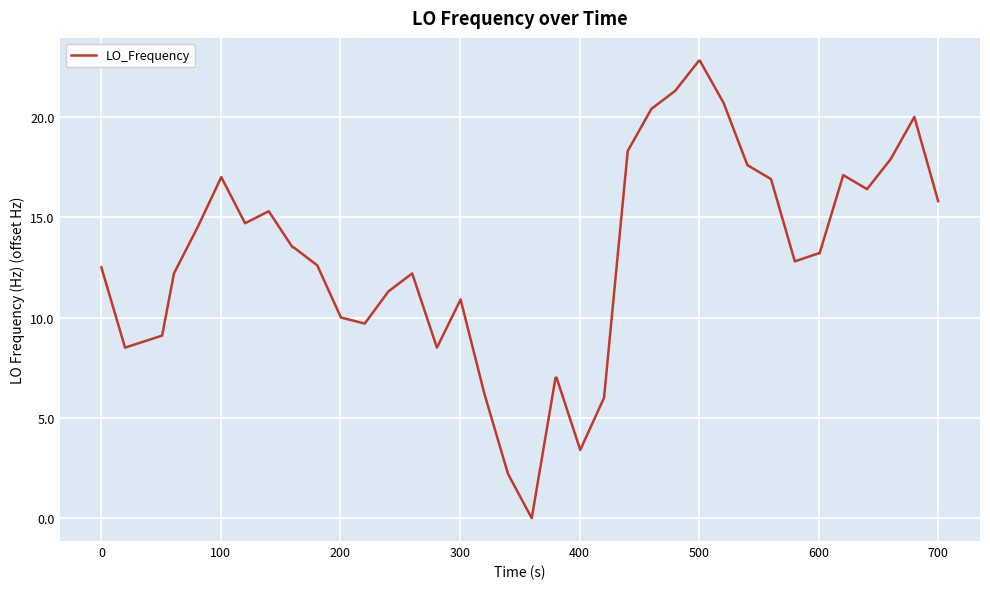

What is the greatest value displayed?

22.8